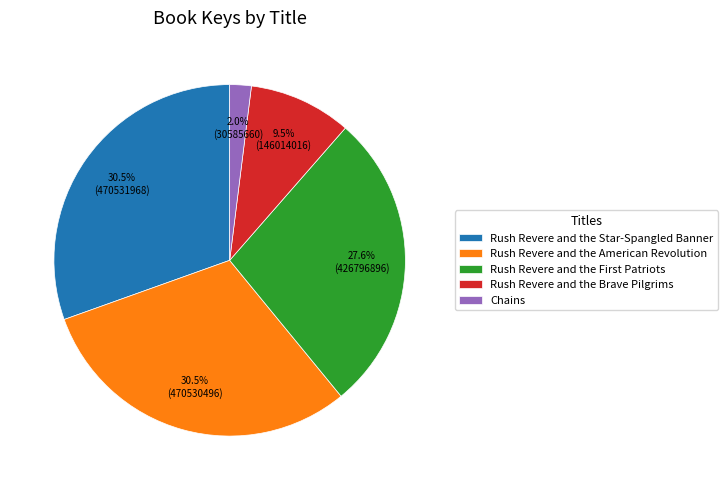

To the nearest percent, what is the difference between the Rush Revere and the Brave Pilgrims and Rush Revere and the American Revolution slice percentages?

21%